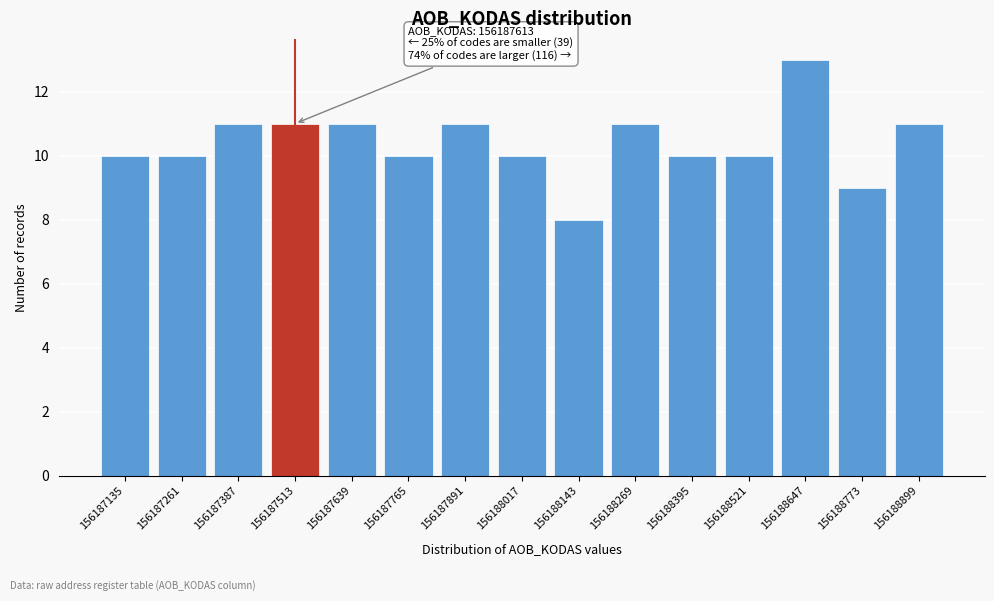

Reading left to right, transcribe all the data shown in this chart.

10	10	11	11	11	10	11	10	8	11	10	10	13	9	11